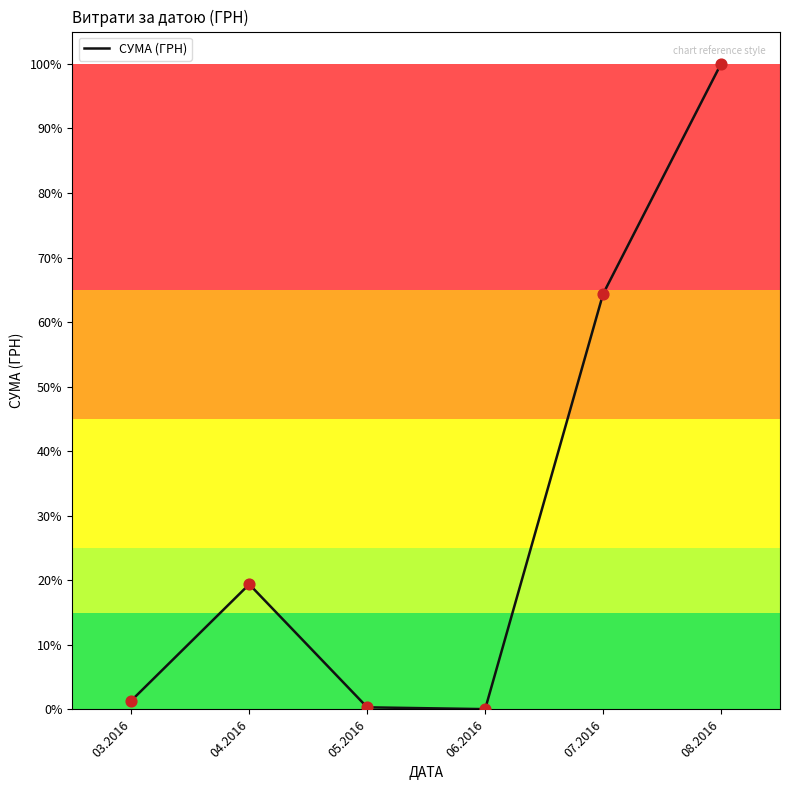

Approximately how many times larger is the value at 05.2016 compared to 03.2016?

0.2